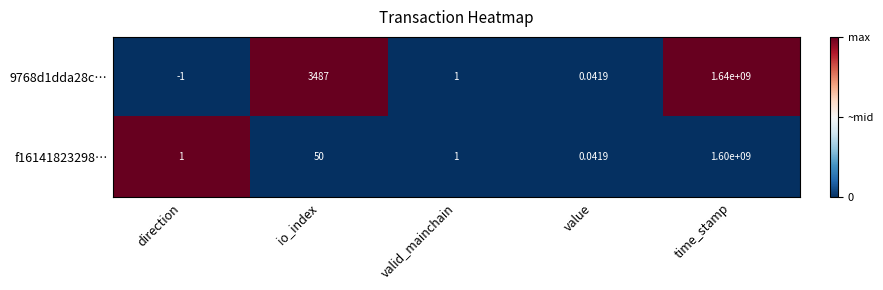

Which label corresponds to the largest value in the chart?

time_stamp